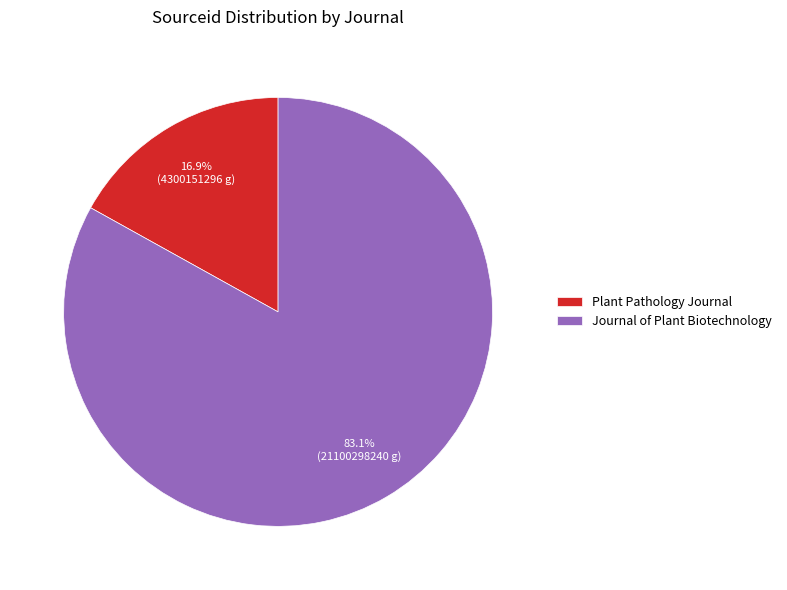

What percentage do Journal of Plant Biotechnology and Plant Pathology Journal together represent?

100.0%